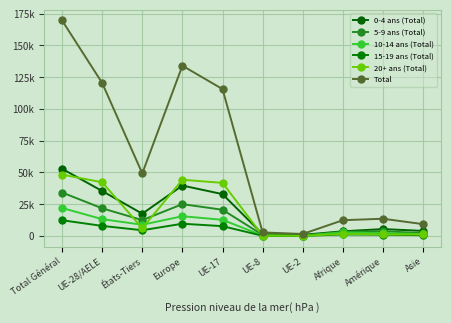

Does the chart have visible grid lines?

Yes